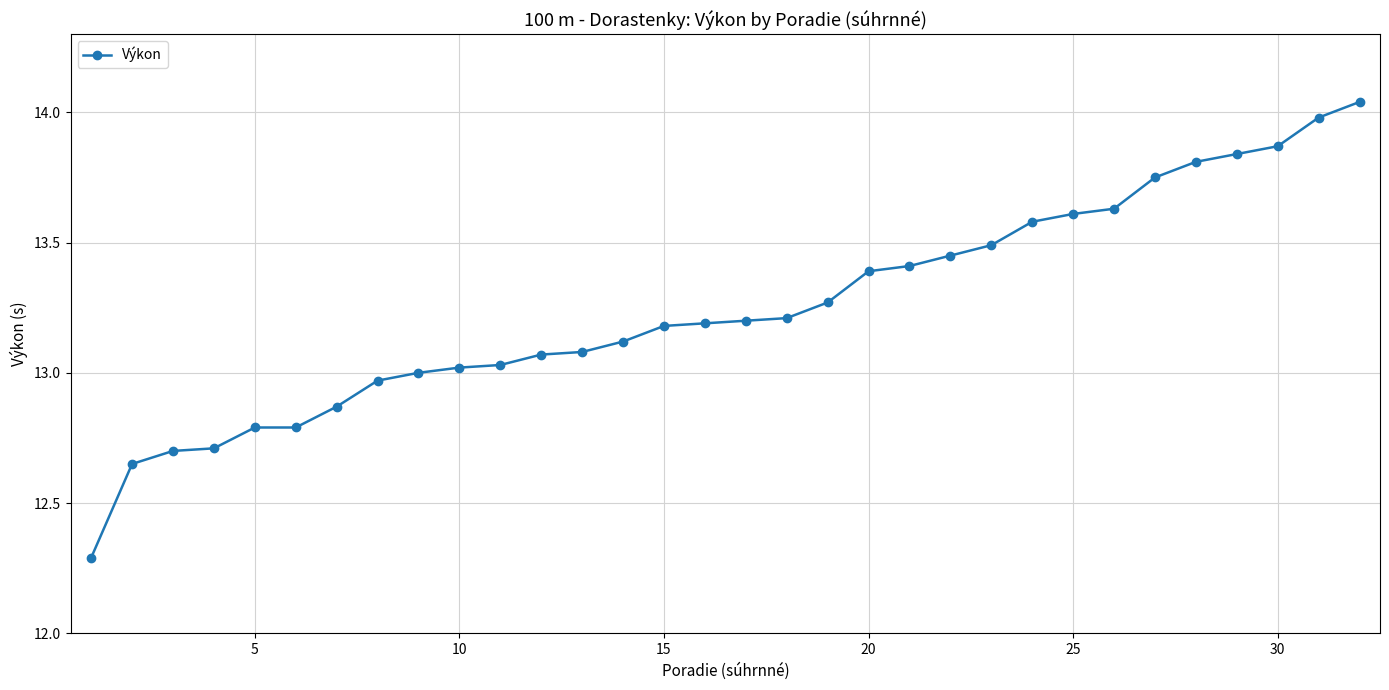

What is the minimum value shown in the chart?

12.3